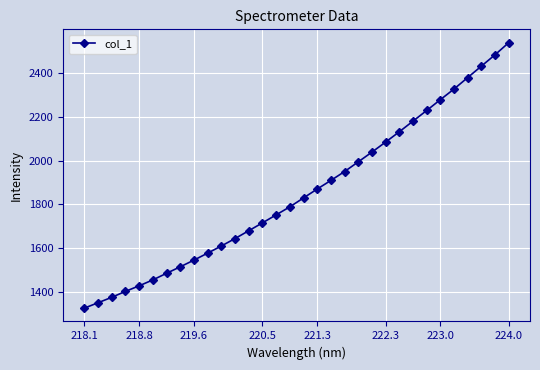

What is the maximum value shown in the chart?

2539.3